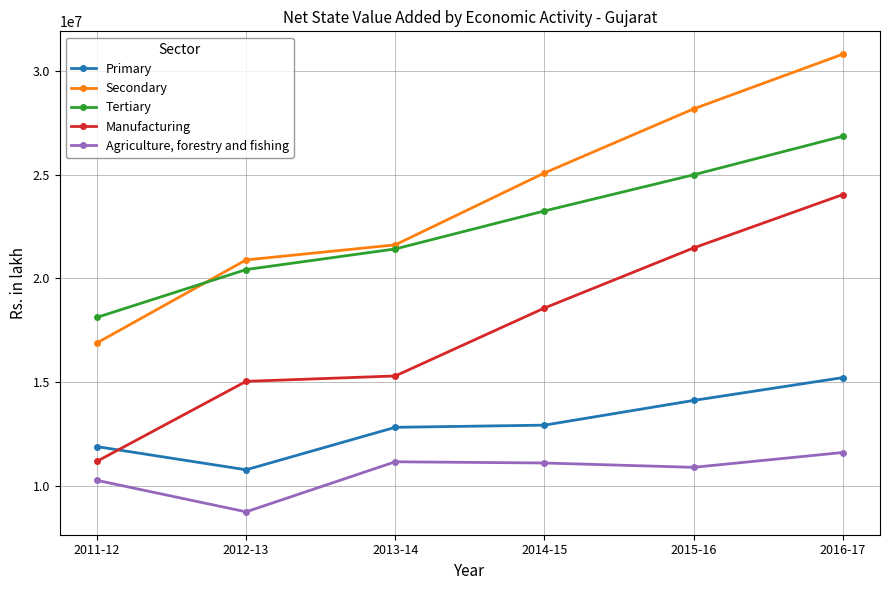

Is it true that Primary equals 12824556.7 at 2013-14?

True